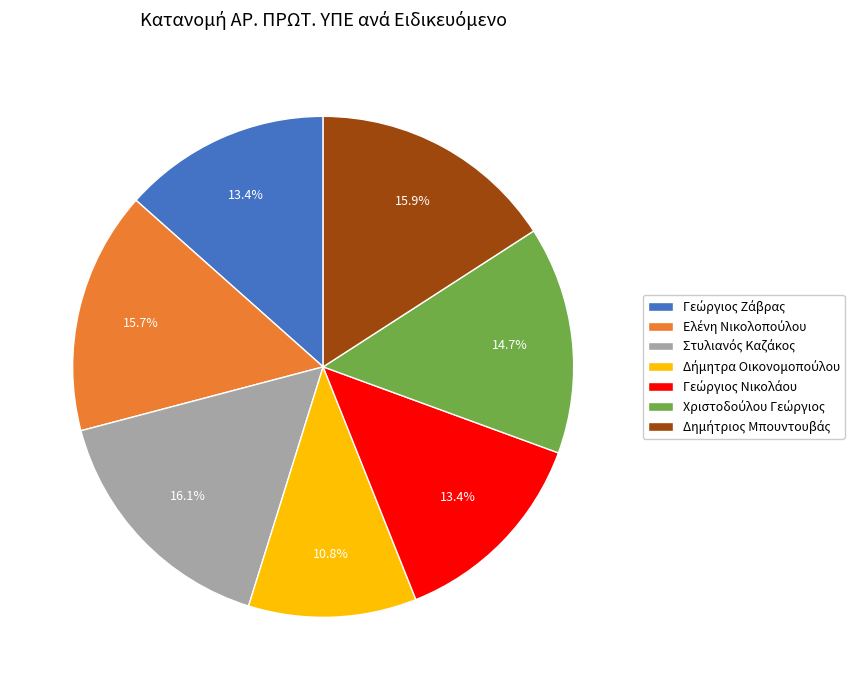

Is there a majority slice in this chart?

No